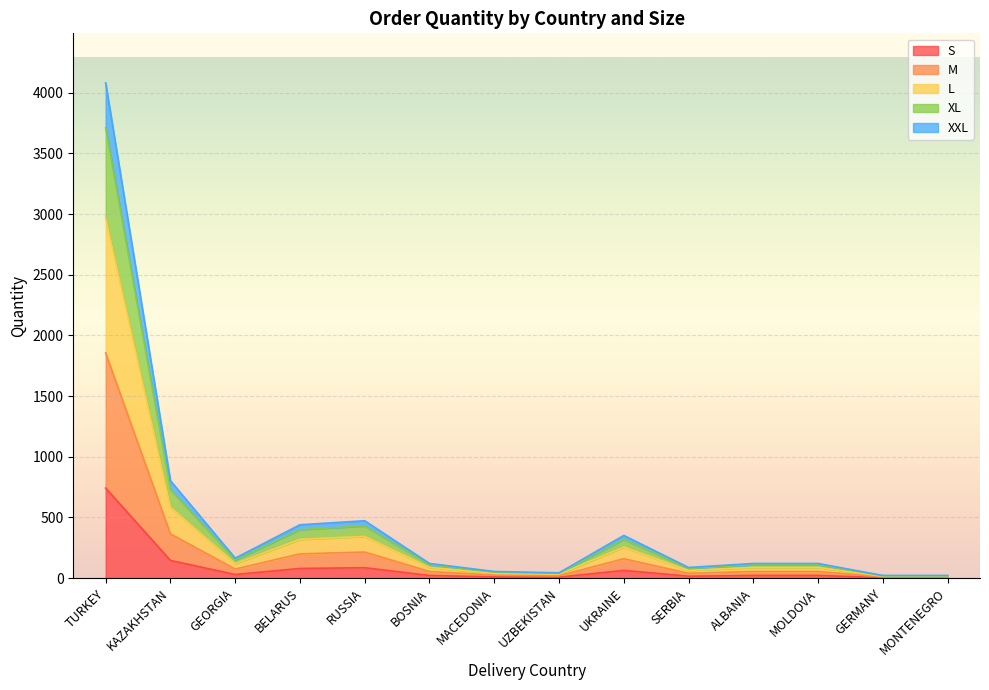

What is the minimum value shown in the chart?

4